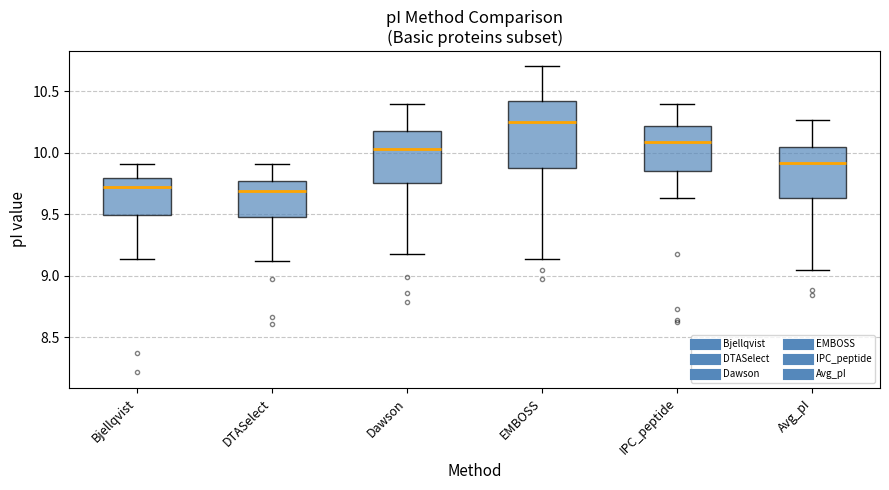

Where does the upper whisker of the box for EMBOSS end on the y-axis? The values are not printed on the chart, so give them approximately, as read against the axis.

10.70